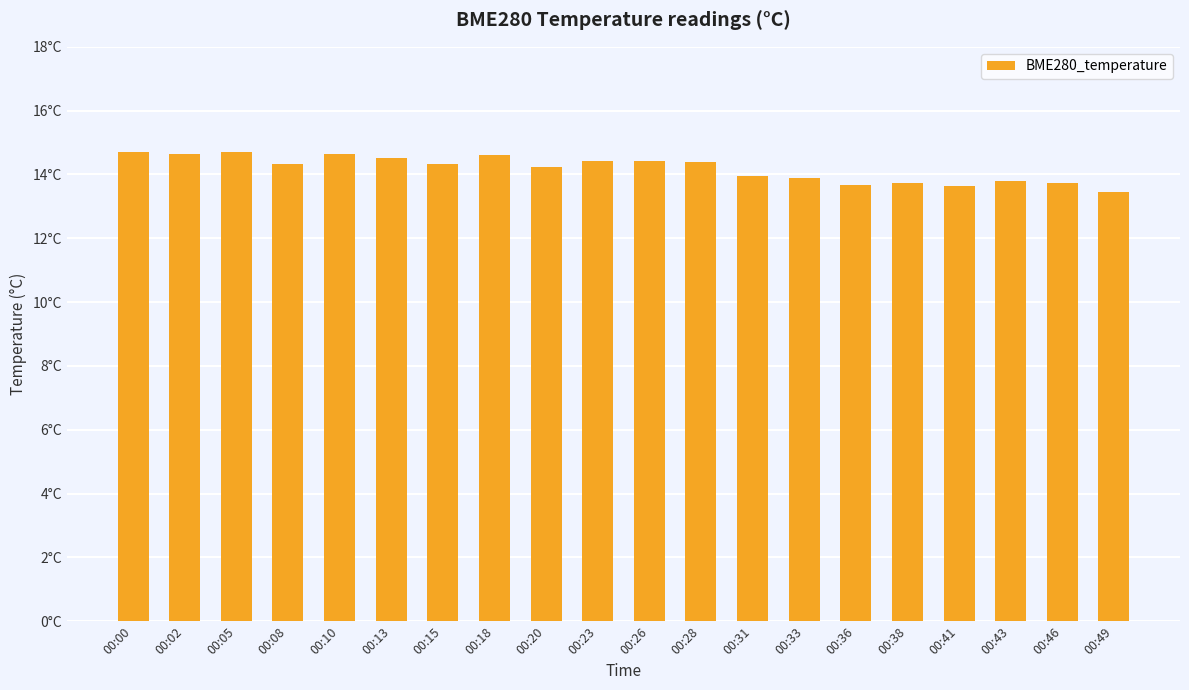

The value at 00:28 is 14.4. True or false?

True